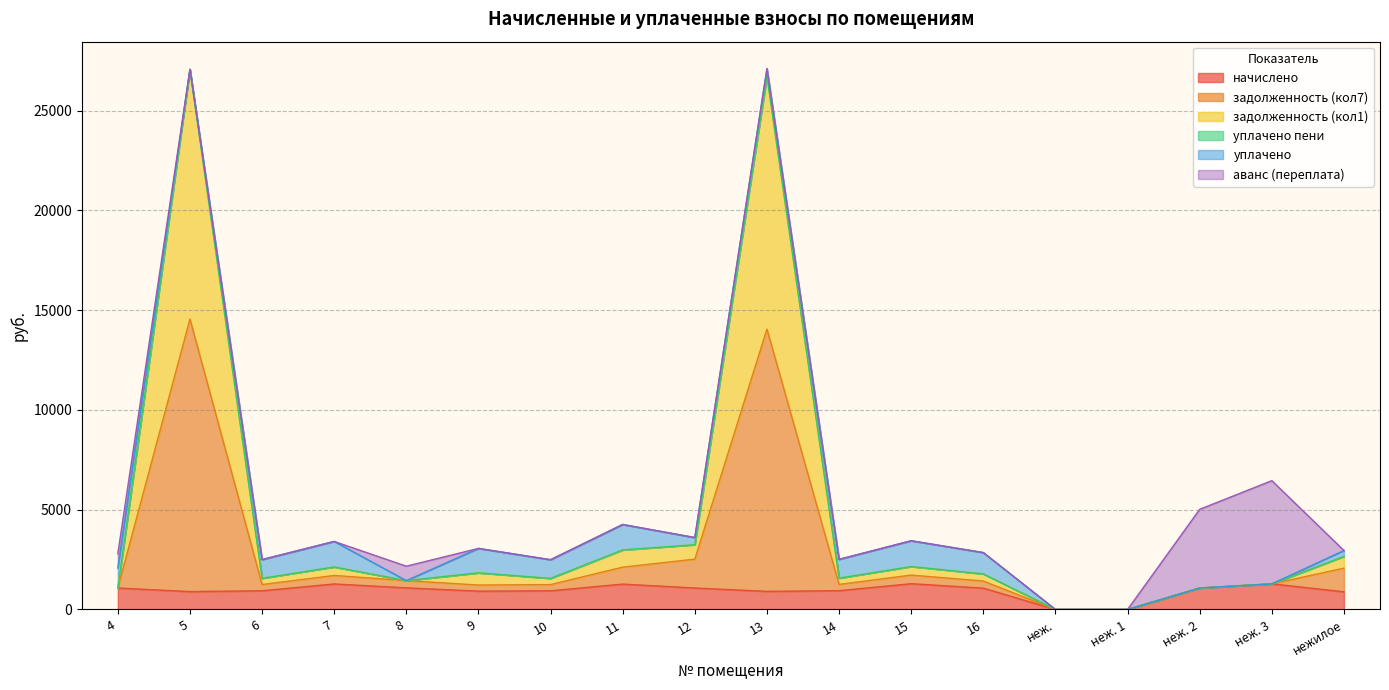

At which category is the sum across all series the highest?

5